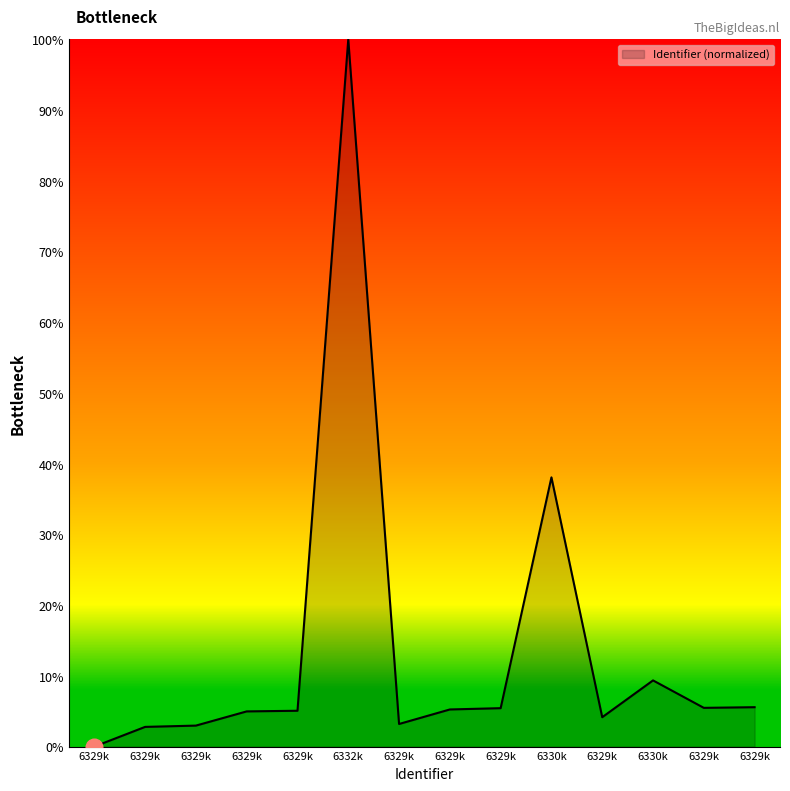

What is the difference between the maximum and minimum values?

100.0